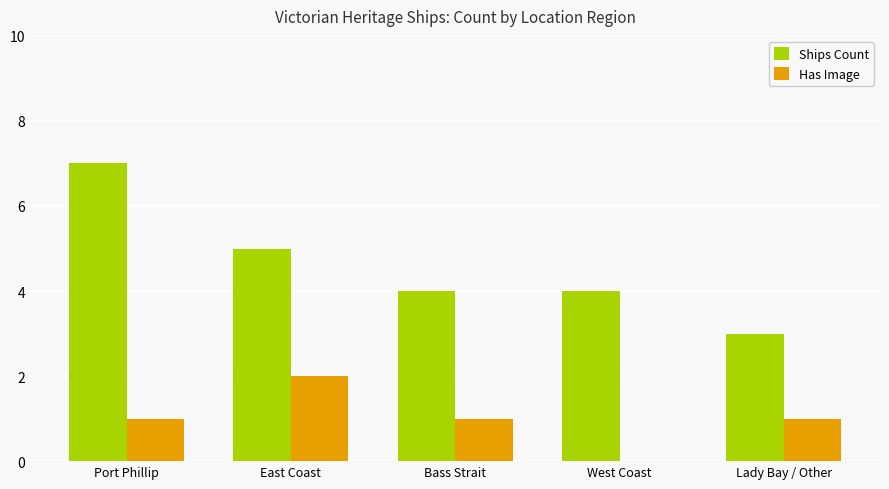

Is the value of Has Image at East Coast greater than the value of Ships Count at Lady Bay / Other?

No